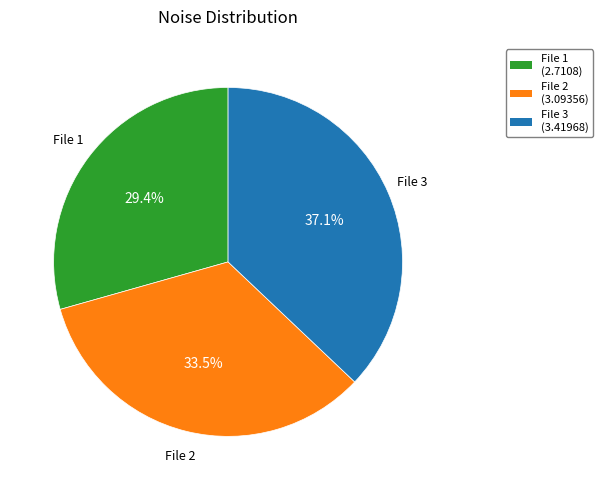

Is there any slice that represents more than half of the pie?

No